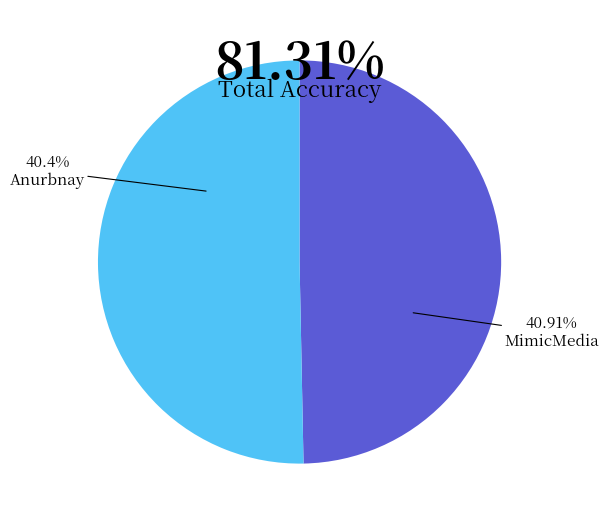

What is the ratio of the value at Anurbnay to the value at MimicMedia?

1.0